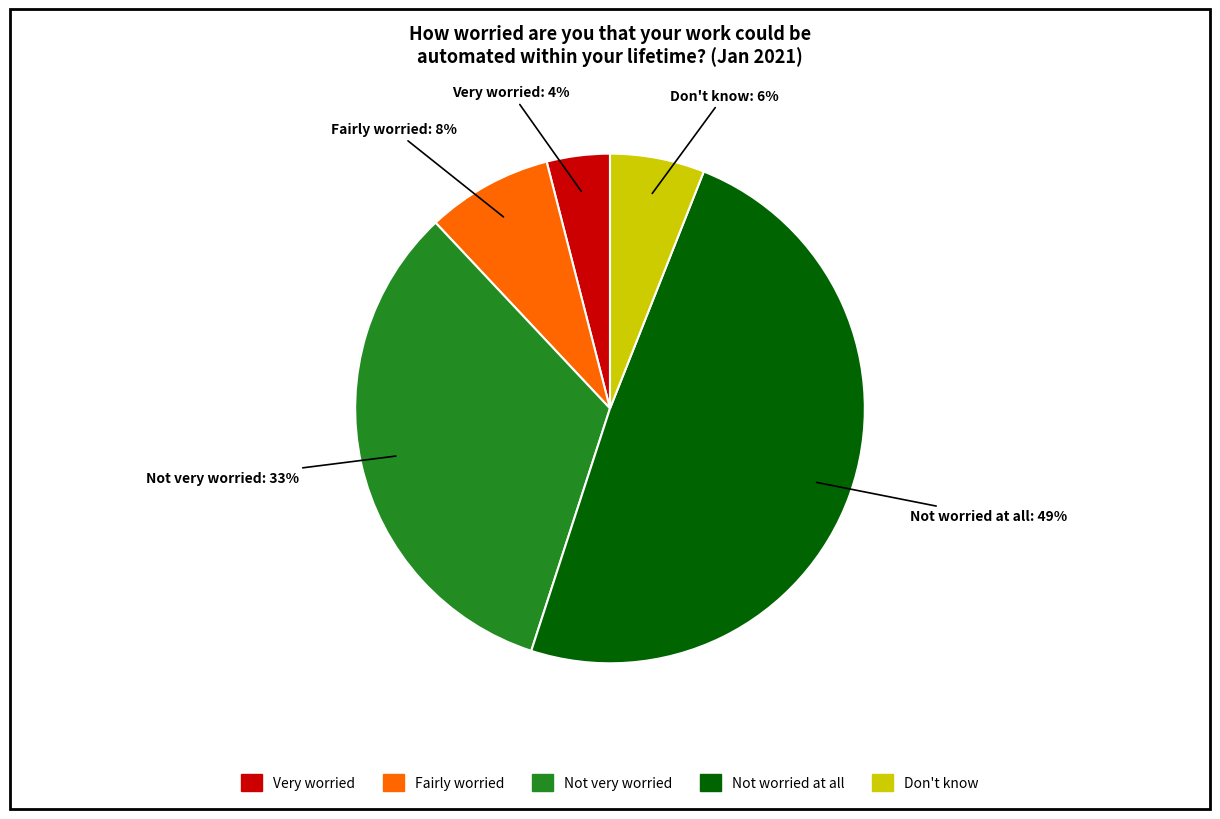

What percentage is the Don't know slice, to the nearest percent?

6%